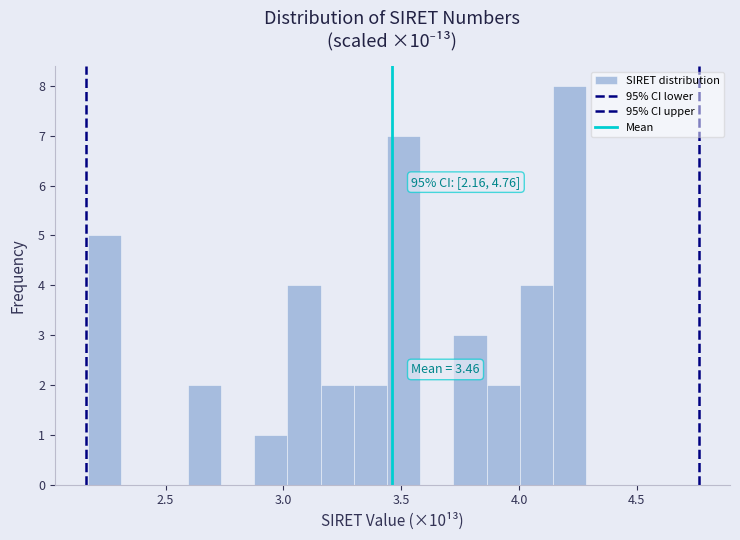

Around what value on the x-axis is the tallest bar? Give the approximate position of its centre, as read against the axis.

4.20